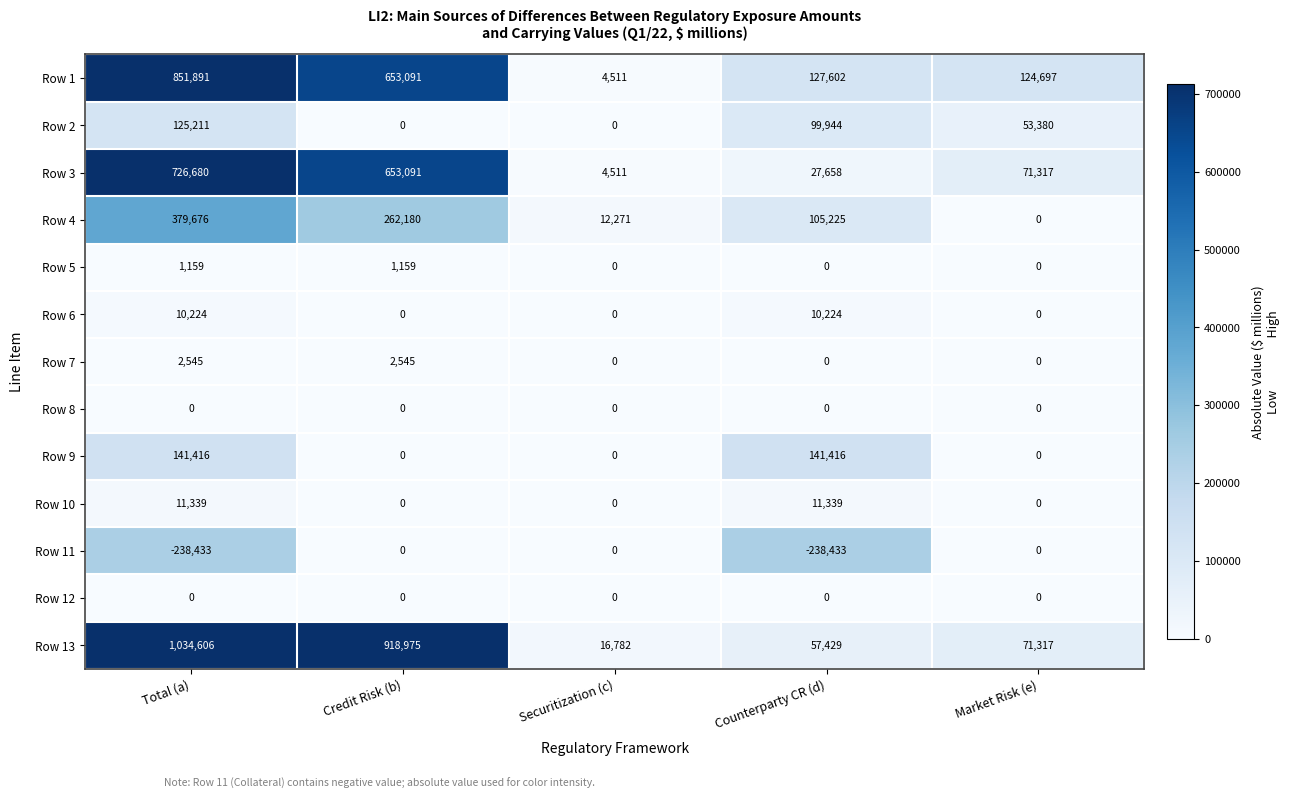

What is the maximum value shown in the chart?

1034606